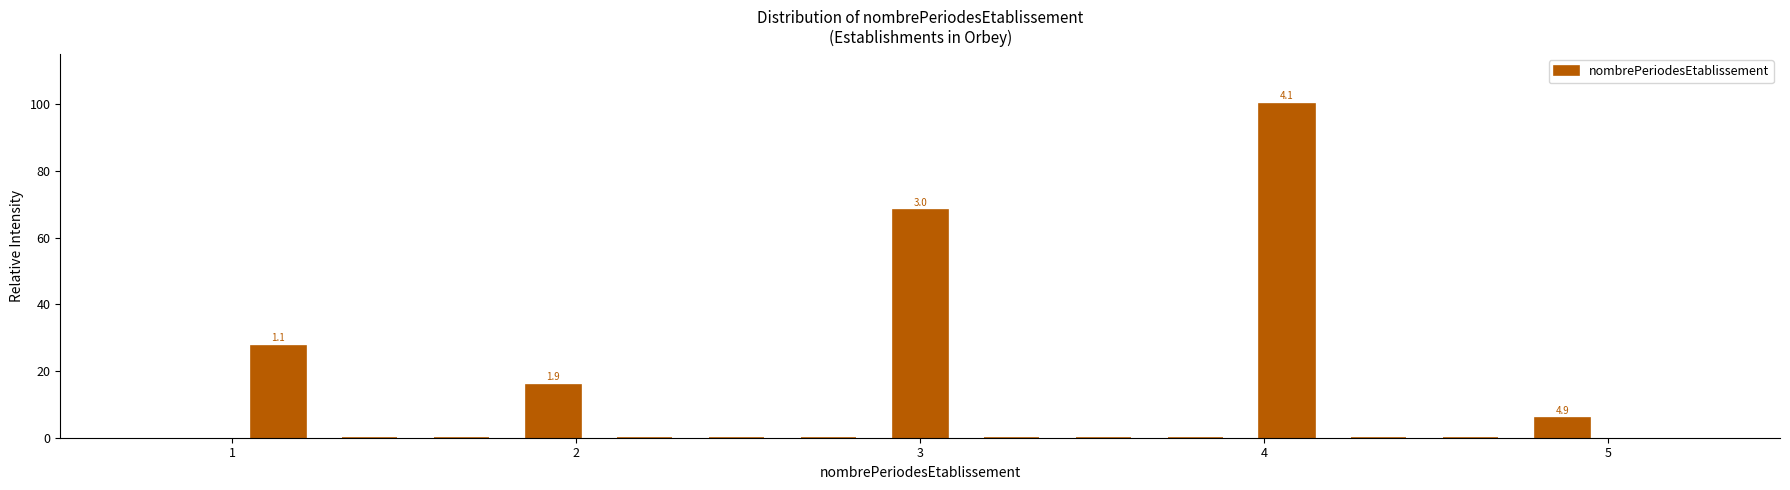

Read against the x-axis, roughly where is the centre of the tallest bar?

4.1